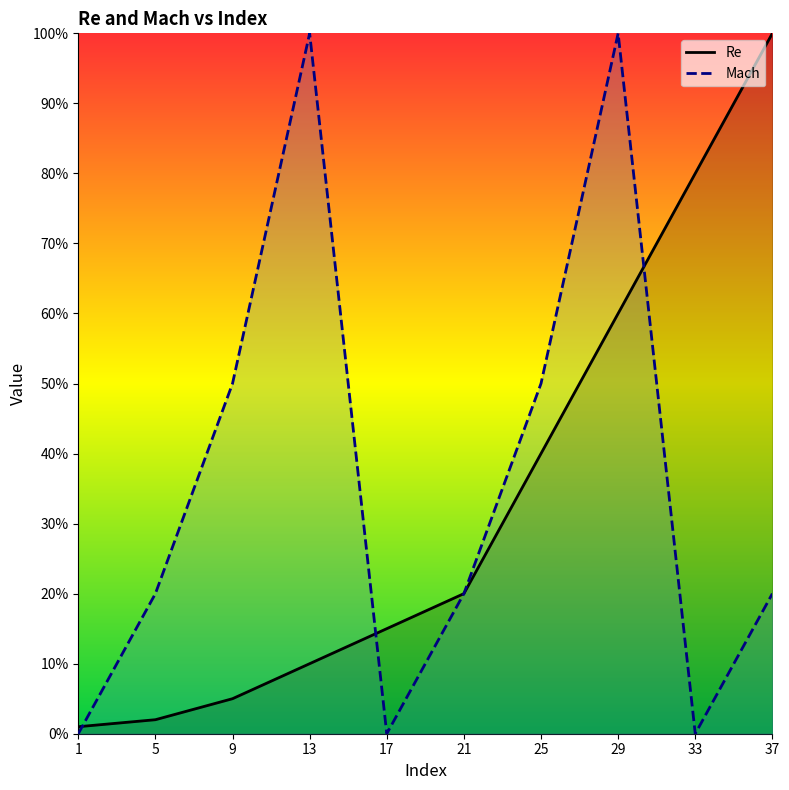

What is the difference between the highest and lowest values at 13?

0.9